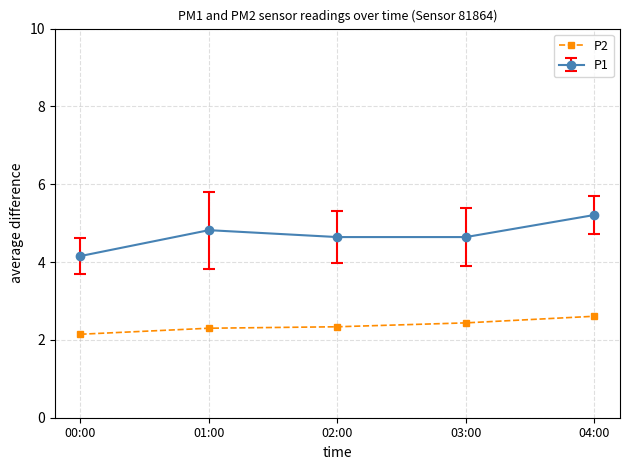

At 03:00, list the series in order from smallest to largest.

P2, P1